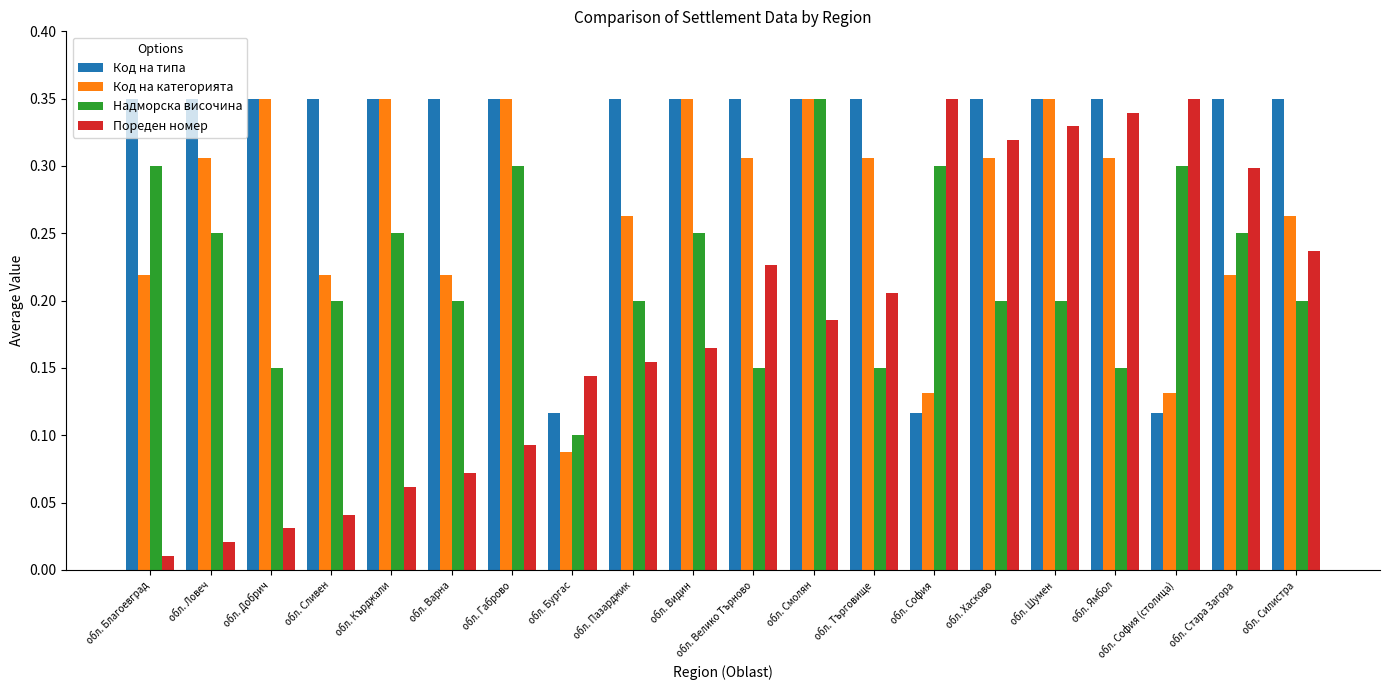

Rank the series by their average value, from highest to lowest.

Код на типа, Код на категорията, Надморска височина, Пореден номер